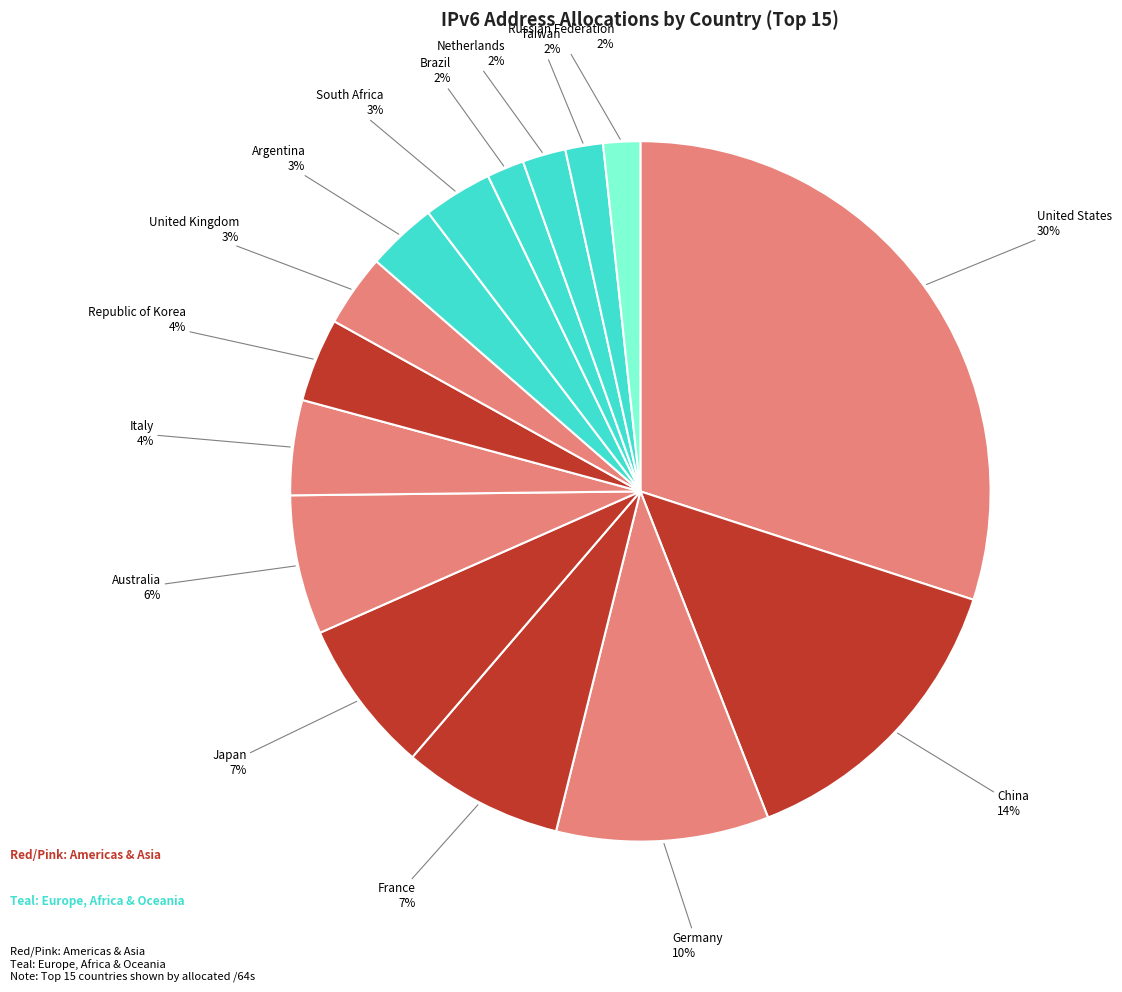

How many segments does this pie chart have?

15